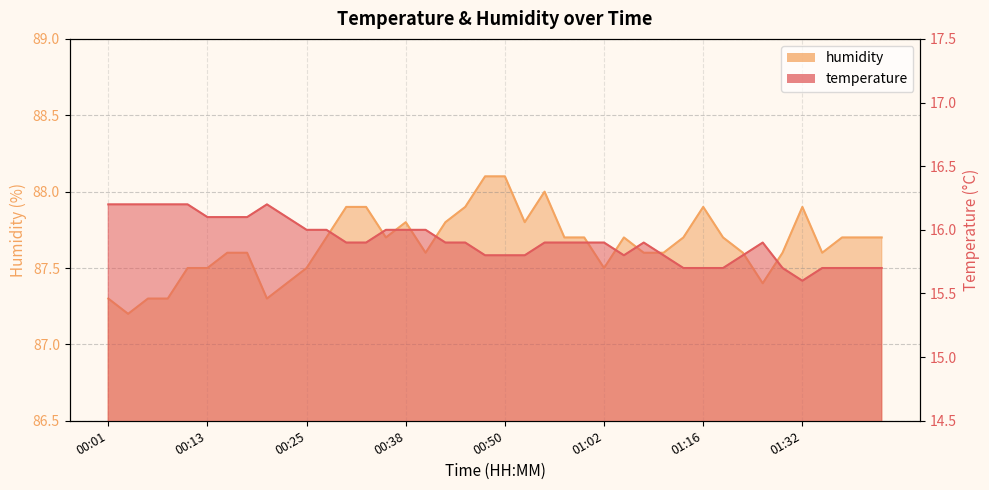

At which category does humidity reach its first local valley?

00:03